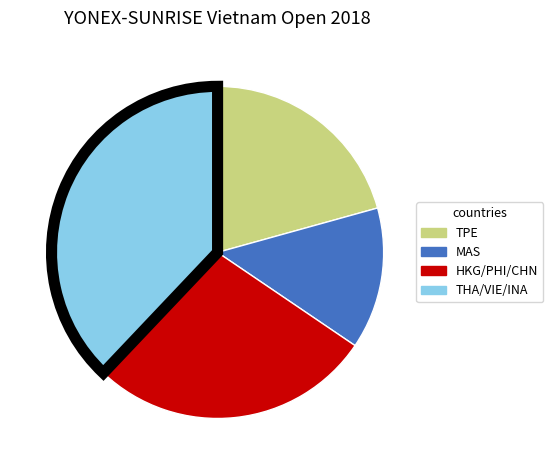

How many segments does this pie chart have?

4